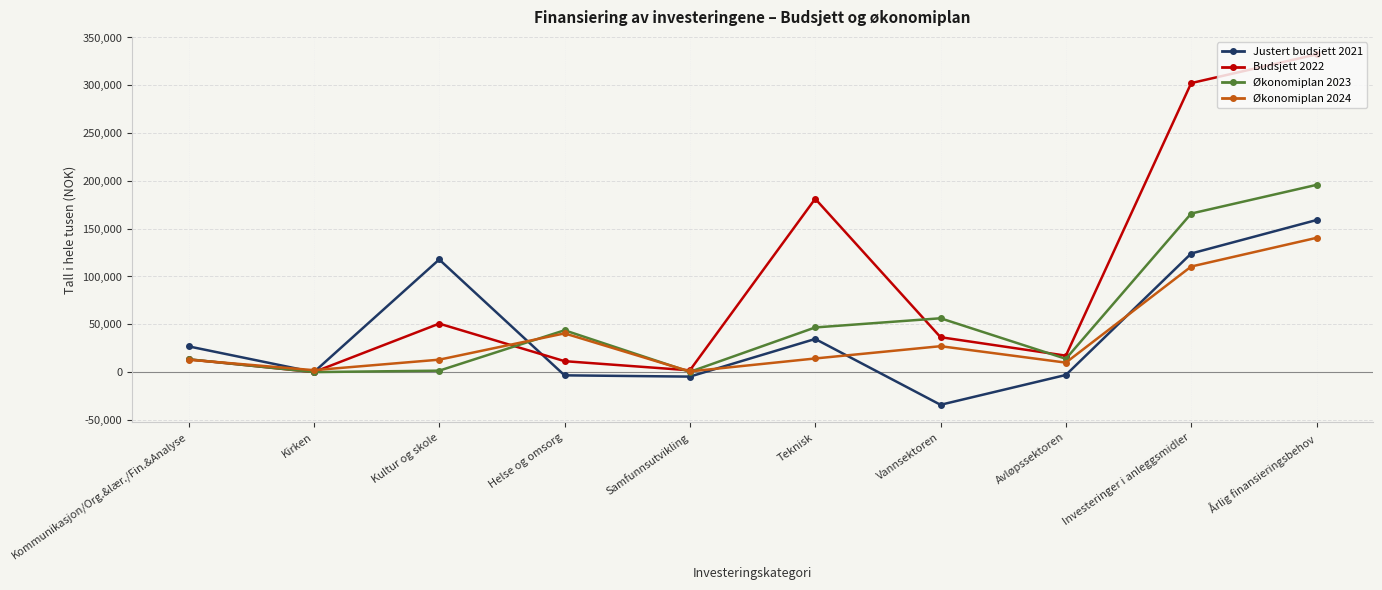

What position from the left is Kommunikasjon/Org.&lær./Fin.&Analyse?

1